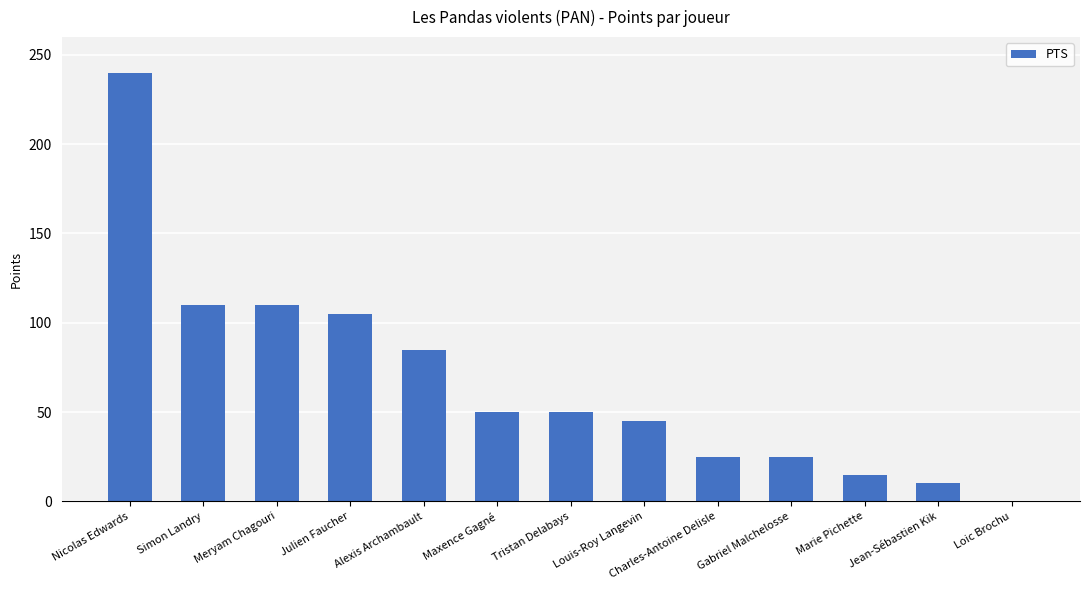

At which category does the chart reach its peak across all series?

Nicolas Edwards